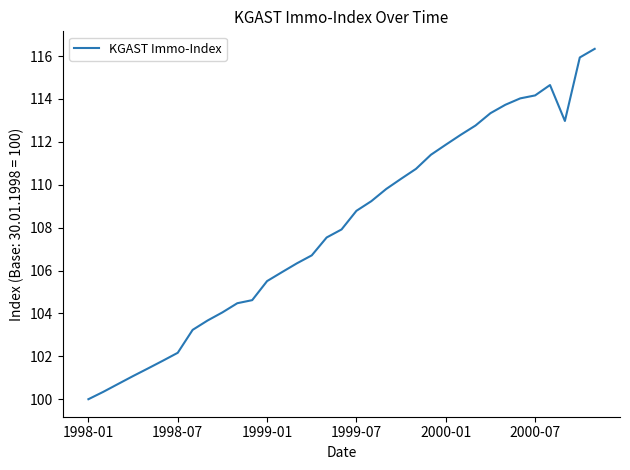

What is the greatest value displayed?

116.3